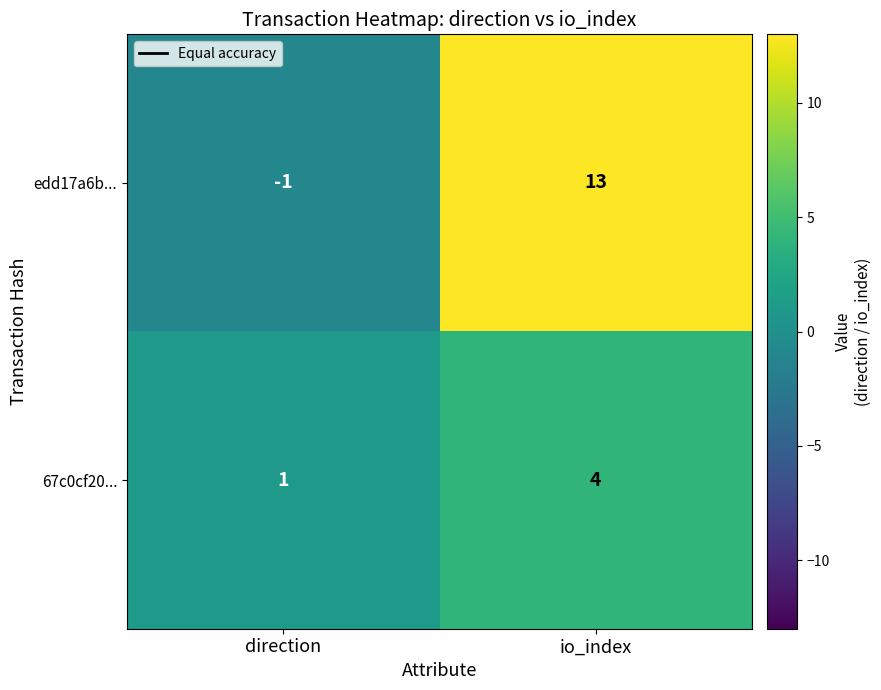

The value of edd17a6b... at io_index is 18. True or false?

False